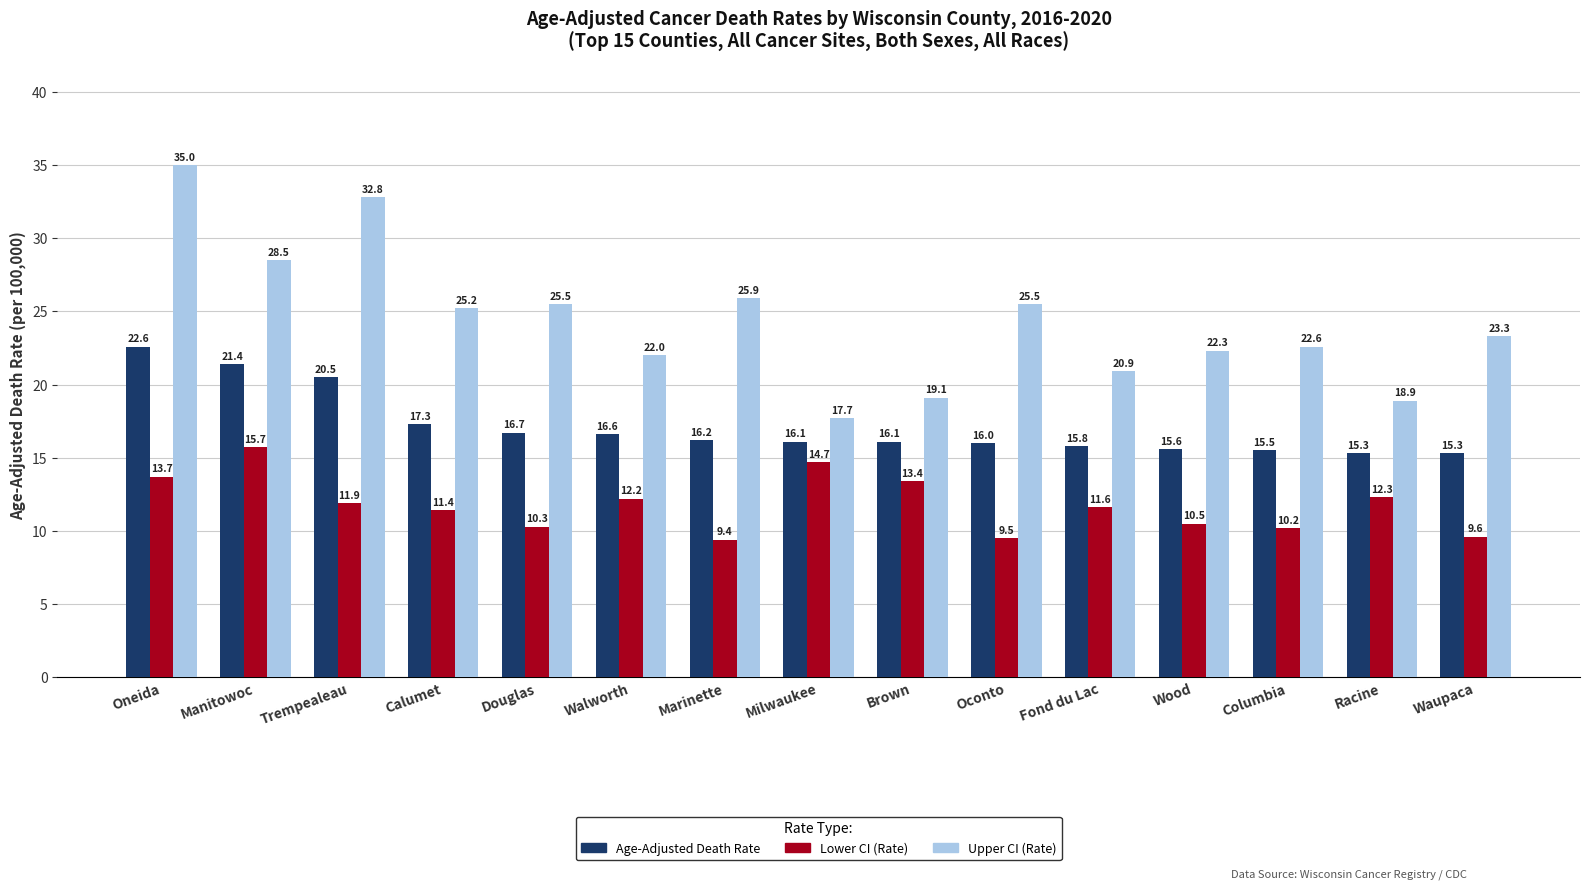

At which label does Age-Adjusted Death Rate reach its peak?

Oneida